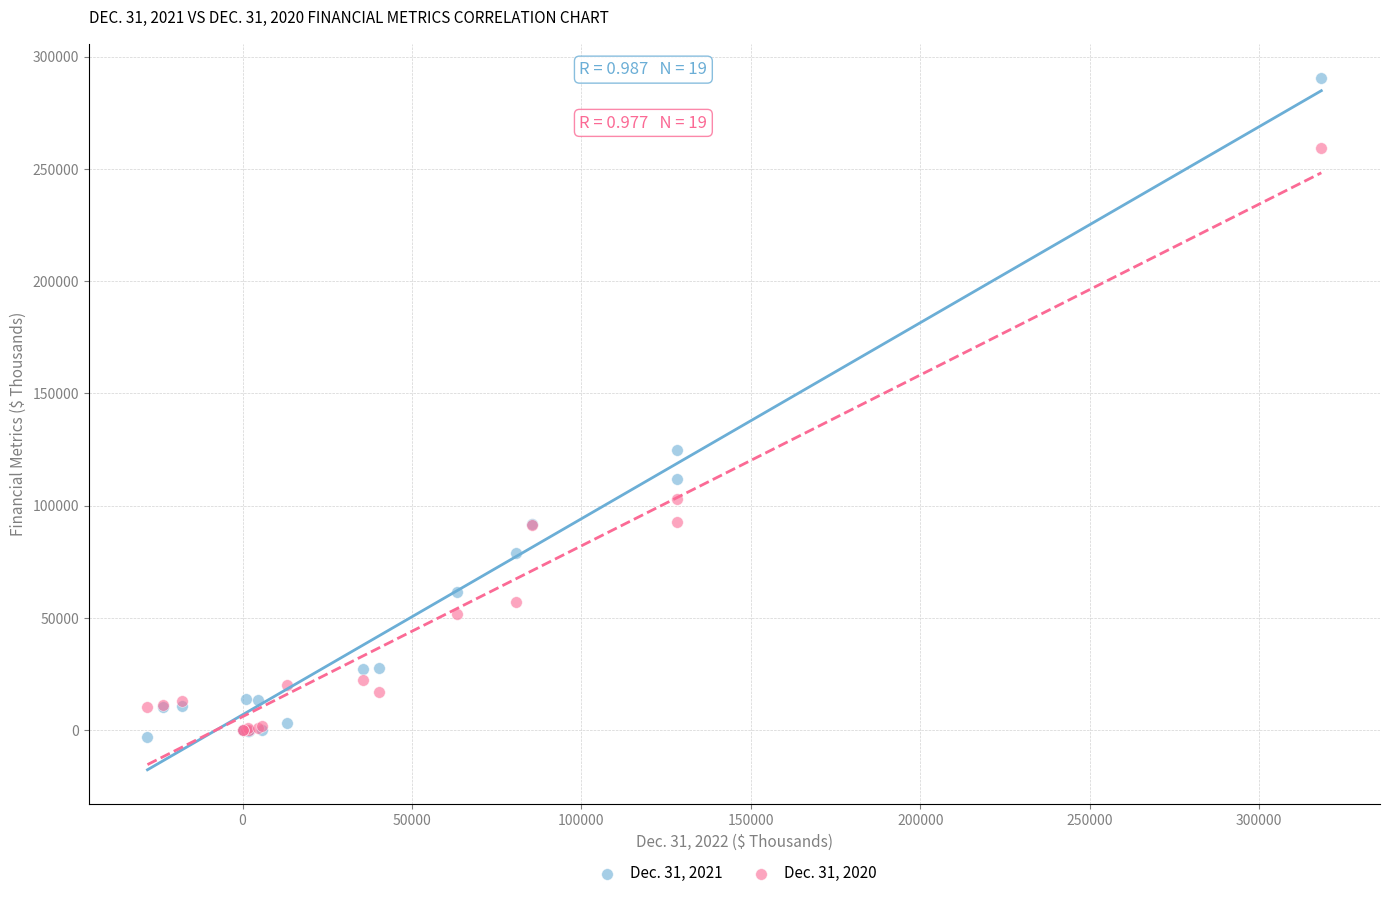

Across all series, what Y value is closest to 143709?

124898.0